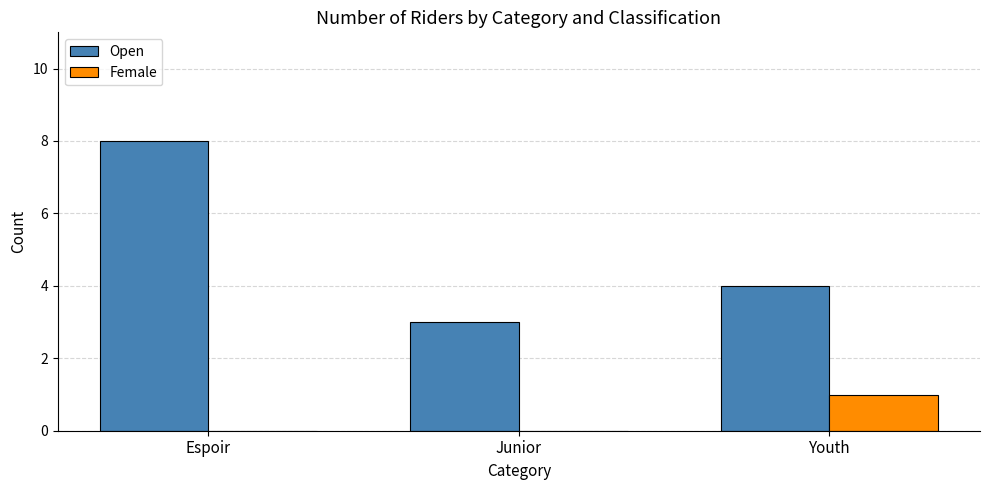

At which category does the chart reach its peak across all series?

Espoir